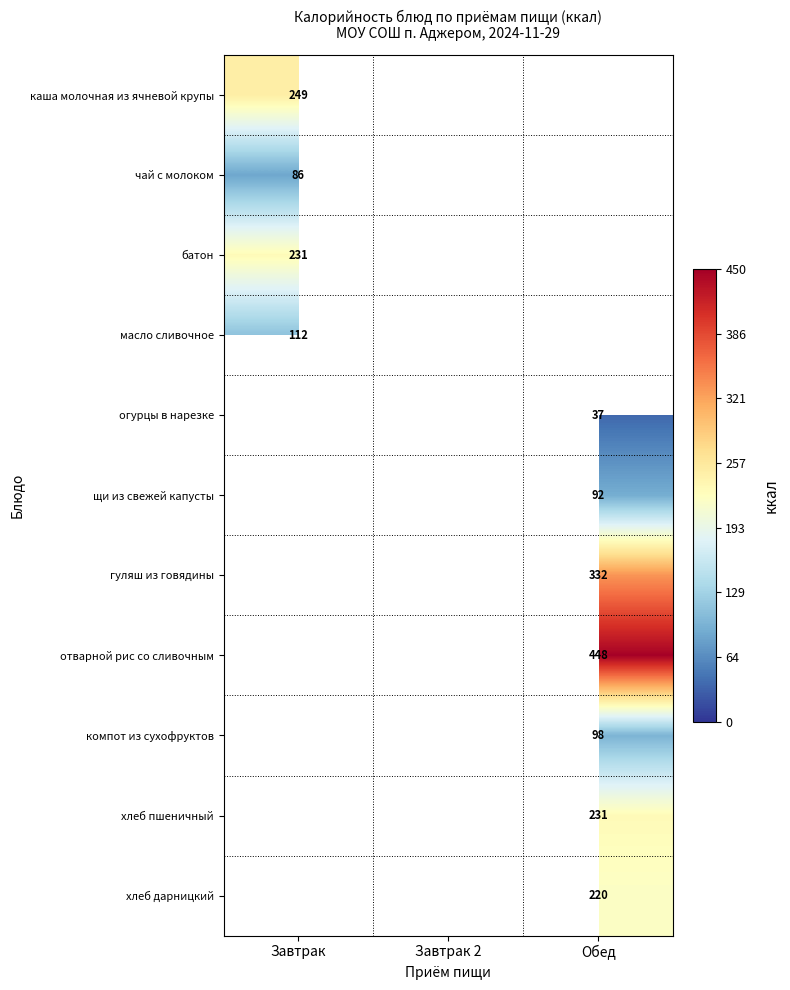

The value of чай с молоком at Завтрак is 86. True or false?

True